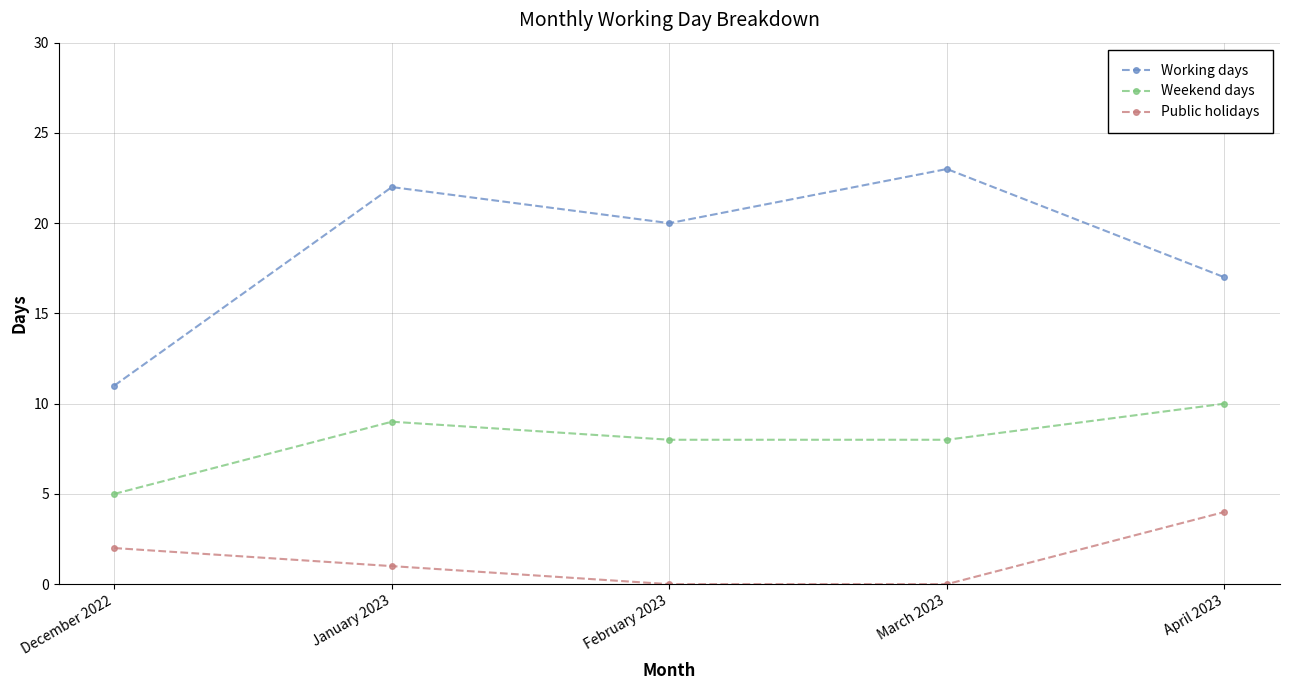

Which series has the largest range (max minus min)?

Working days